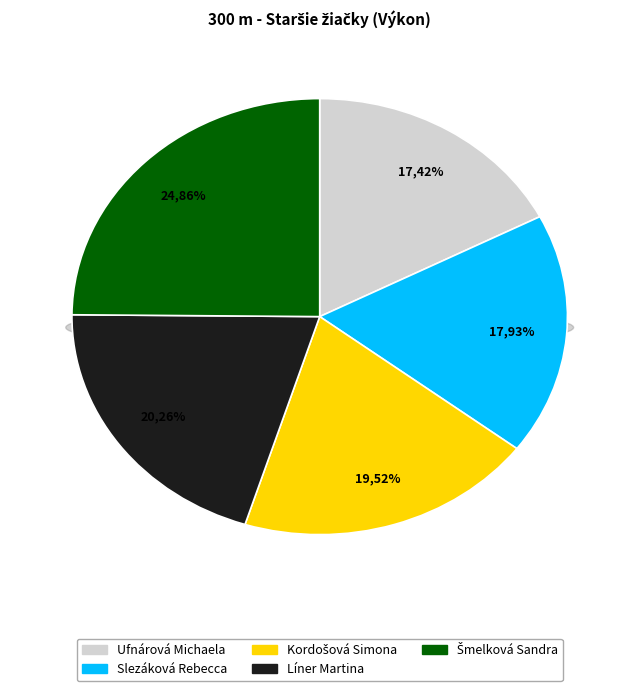

Which has a higher value, Kordošová Simona or Ufnárová Michaela?

Kordošová Simona